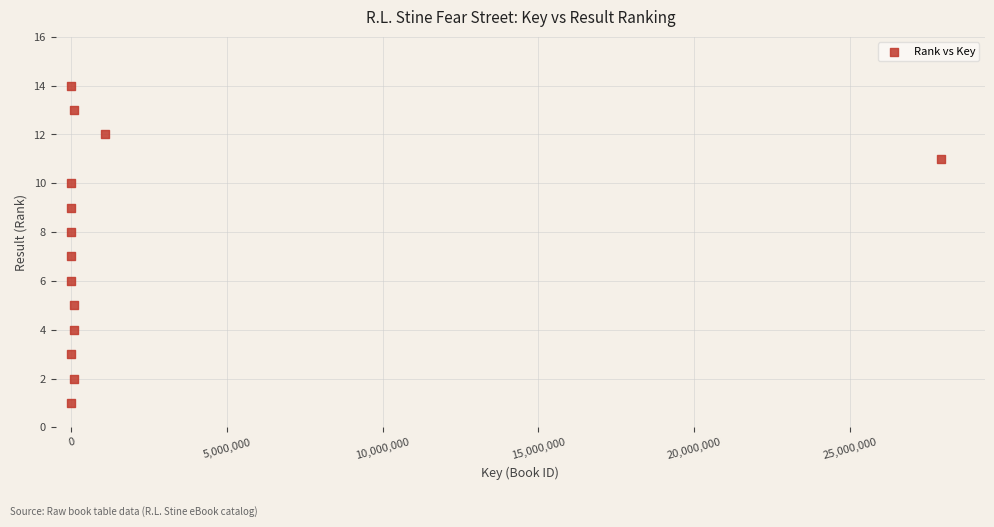

What is the range of X values (max minus min)?

27952551